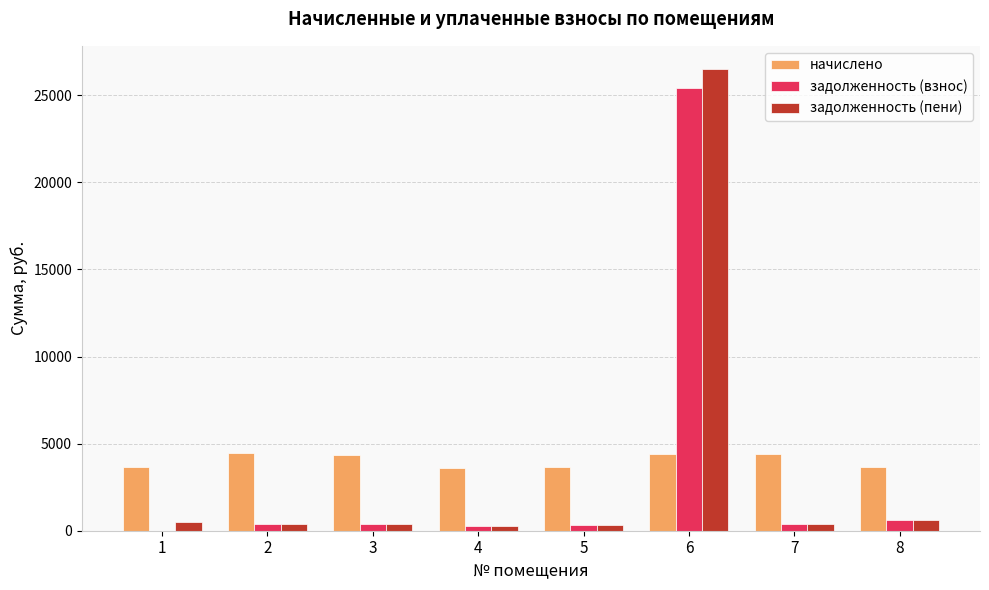

How many data points does each series have?

8